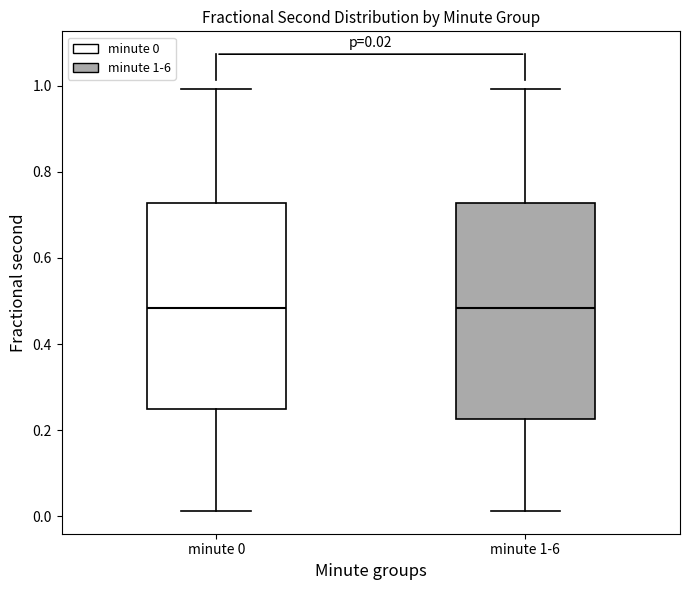

Comparing the boxes themselves (not the whiskers), which one is the tallest?

minute 1-6